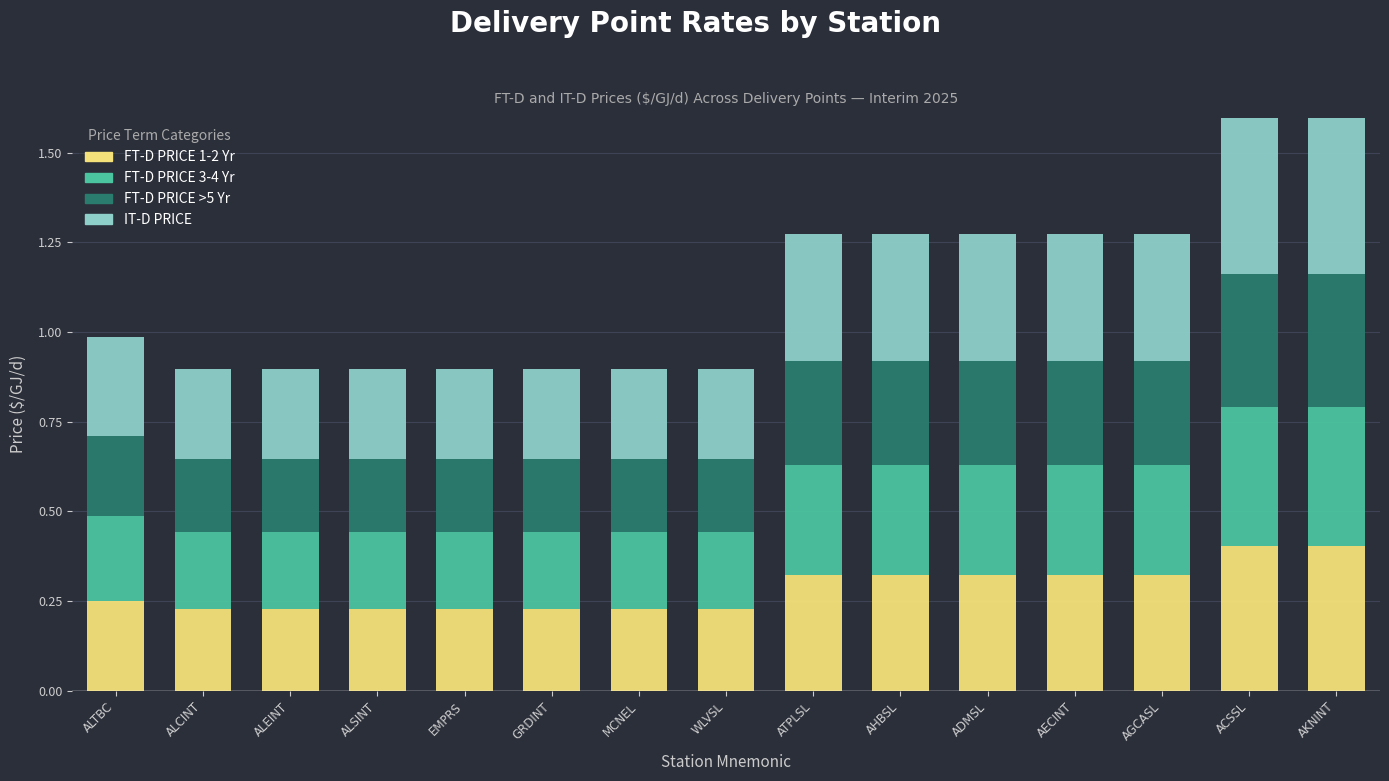

The FT-D PRICE 1-2 Yr series shows 0.2 at ACSSL. True or false?

False